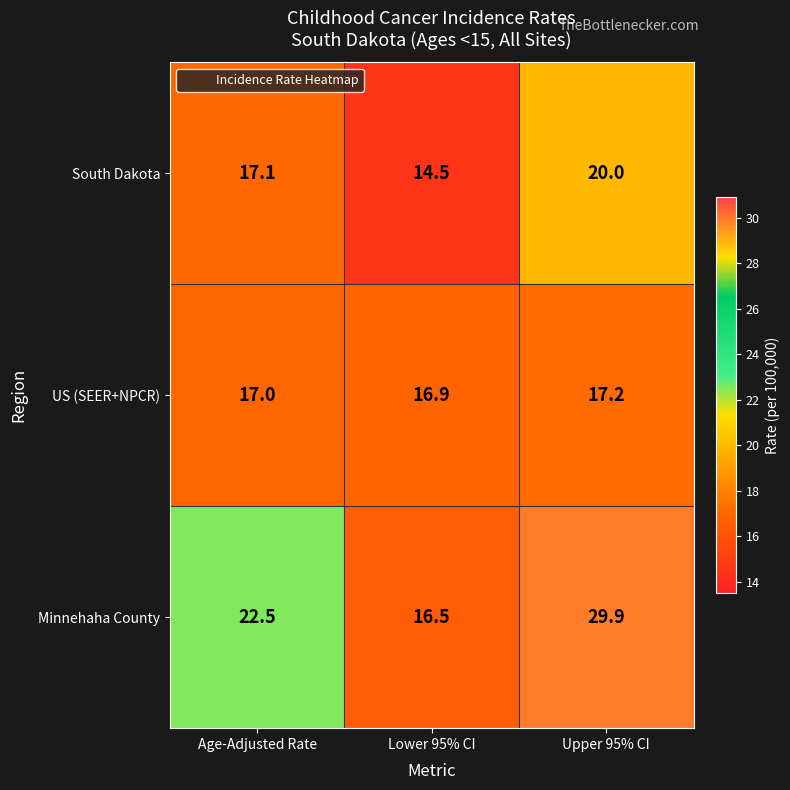

At which label is US (SEER+NPCR) closest to 17?

Age-Adjusted Rate